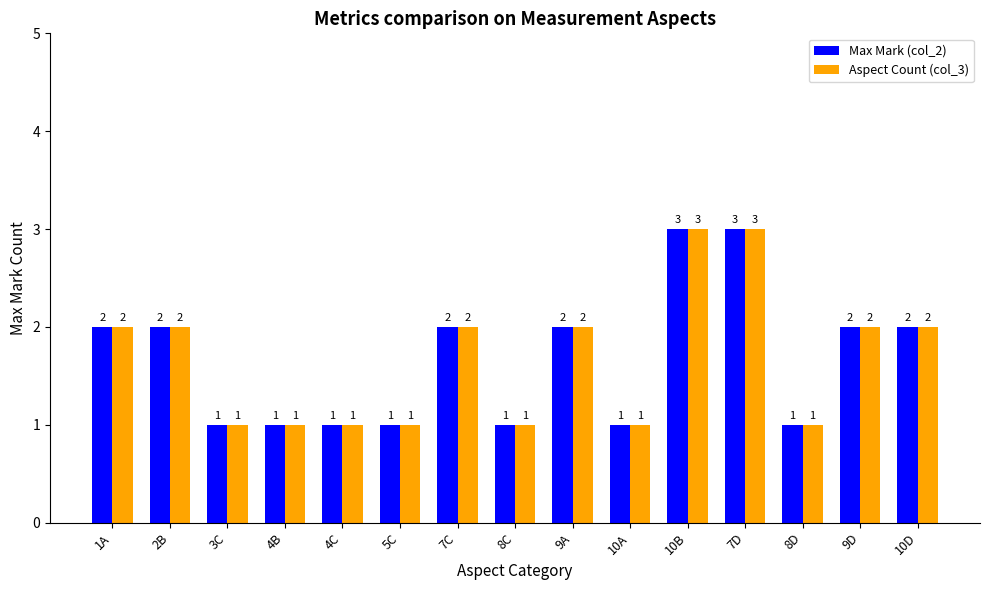

What is the maximum value for Aspect Count (col_3)?

3